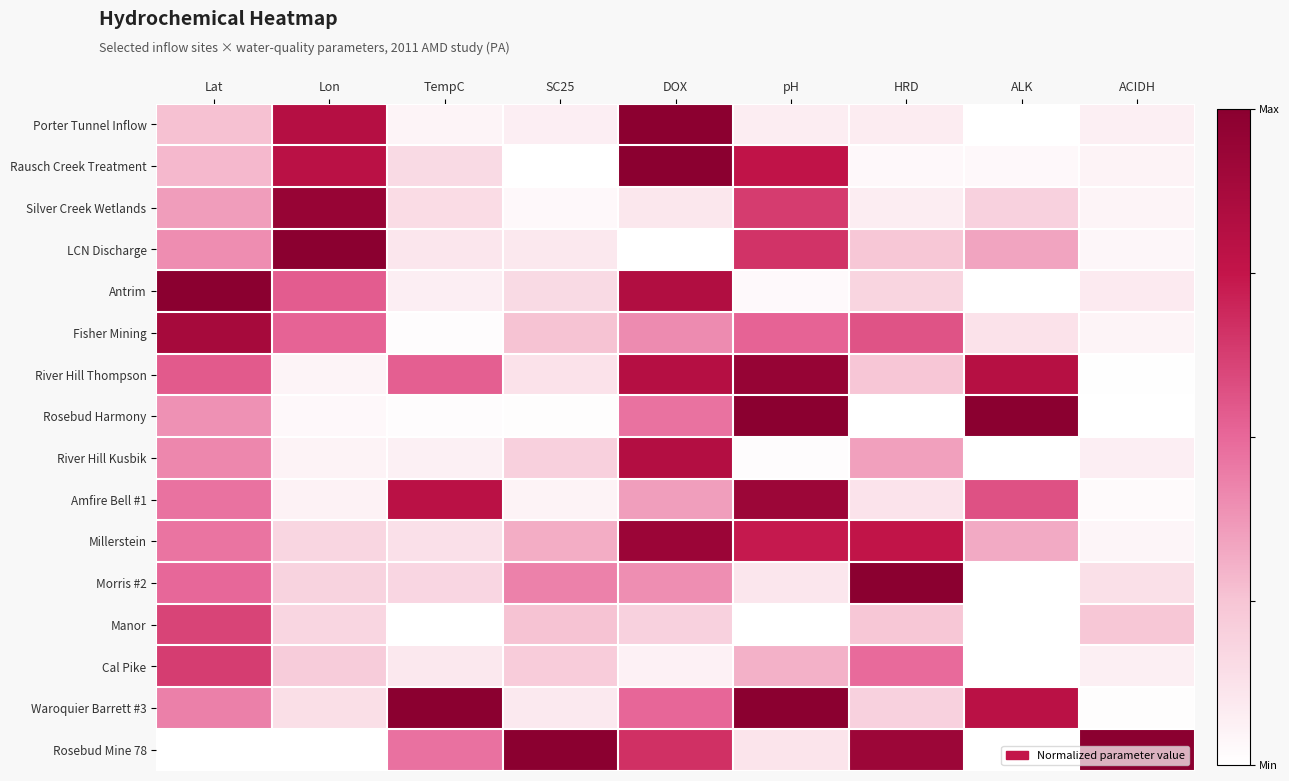

Rank the series at Lon from highest to lowest value.

LCN Discharge, Silver Creek Wetlands, Porter Tunnel Inflow, Rausch Creek Treatment, Antrim, Fisher Mining, Cal Pike, Morris #2, Millerstein, Manor, Waroquier Barrett #3, Amfire Bell #1, River Hill Kusbik, River Hill Thompson, Rosebud Harmony, Rosebud Mine 78